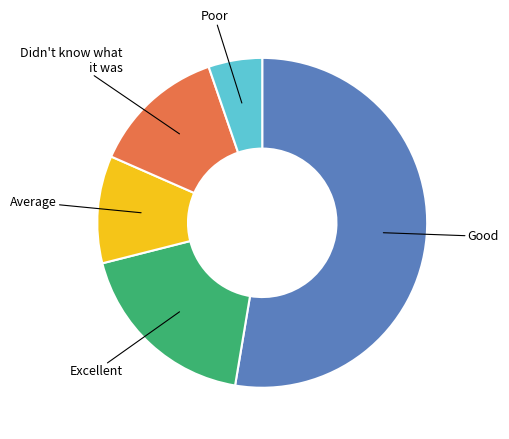

Is there a majority slice in this chart?

Yes